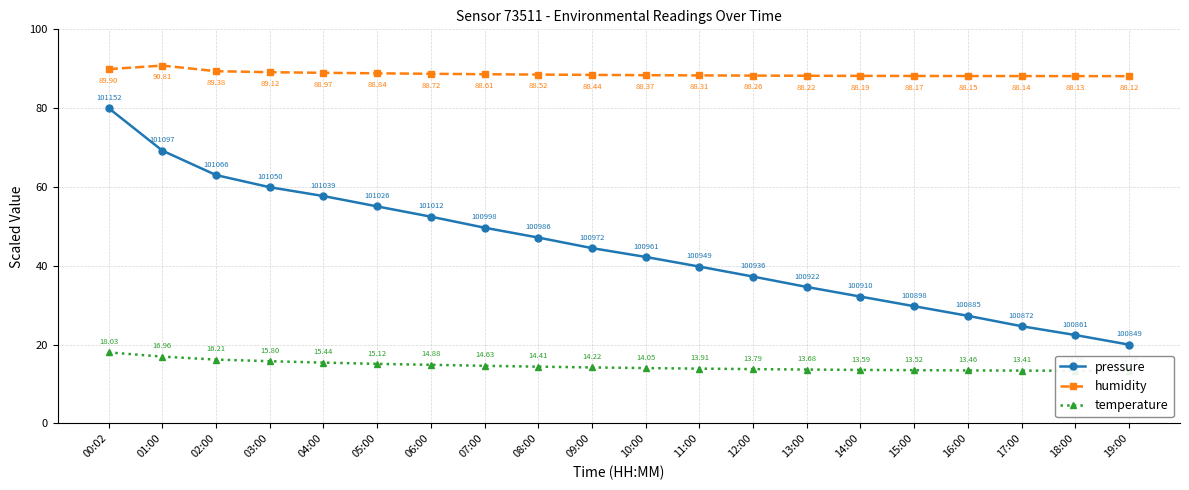

Where is humidity nearest to the value 89?

04:00